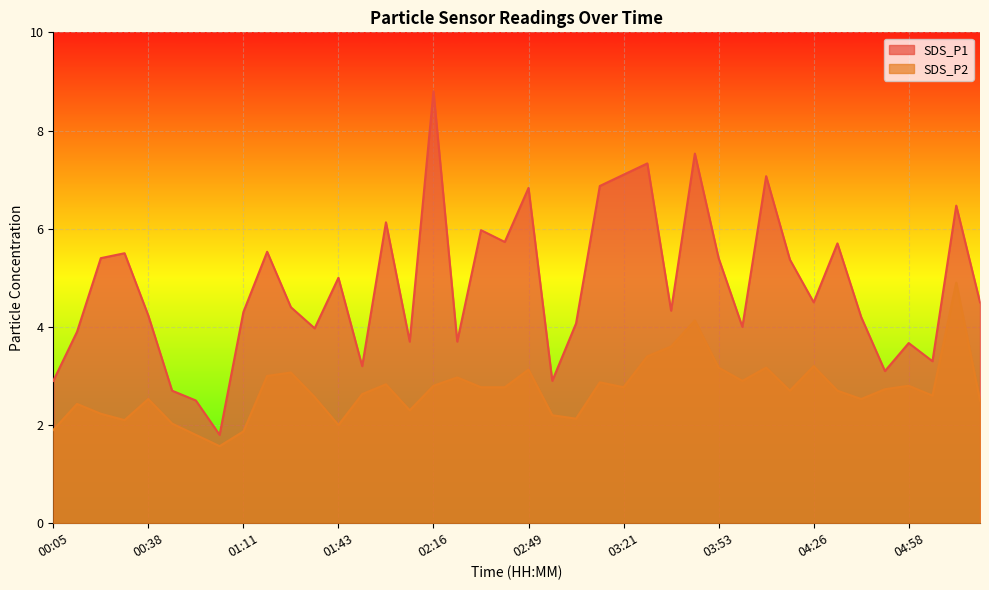

Count the number of data series in this chart.

2